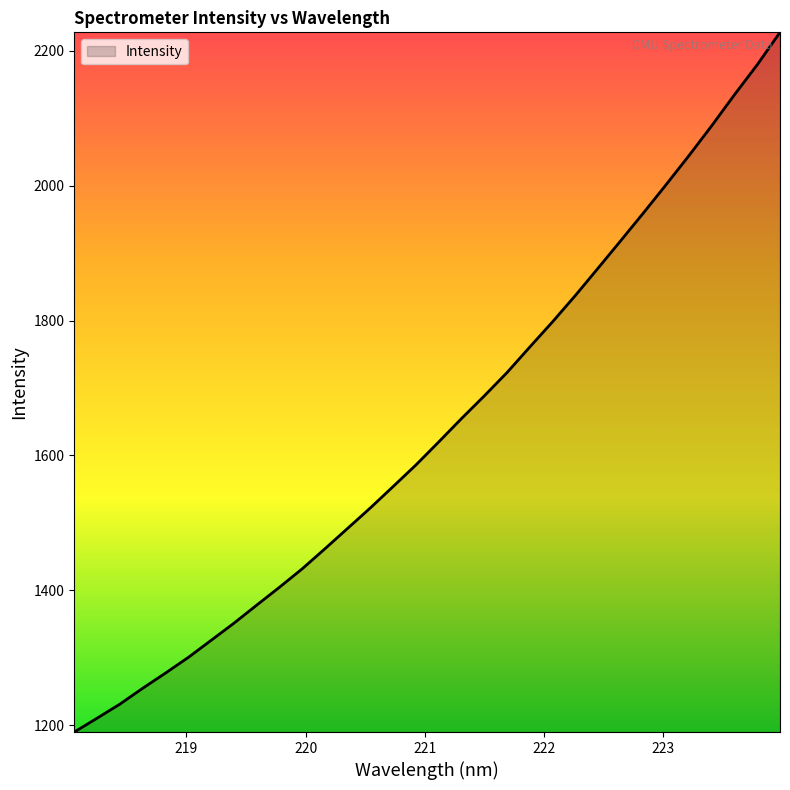

What is the maximum value shown in the chart?

2227.6